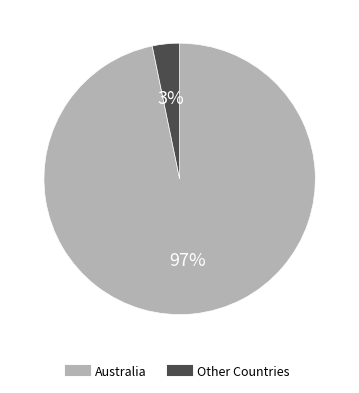

To the nearest percent, what is the difference between the largest and smallest slice percentages?

94%